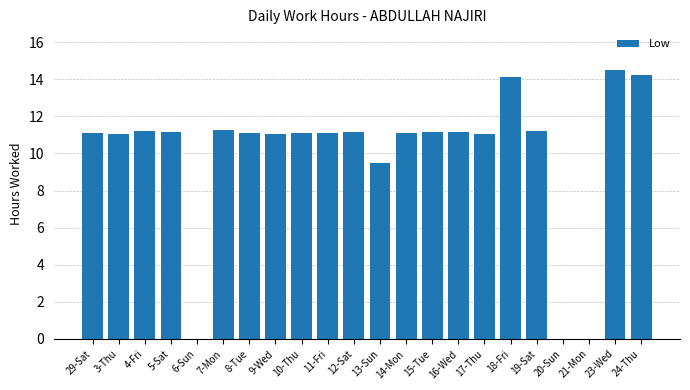

What is the approximate value at 18-Fri?

14.1